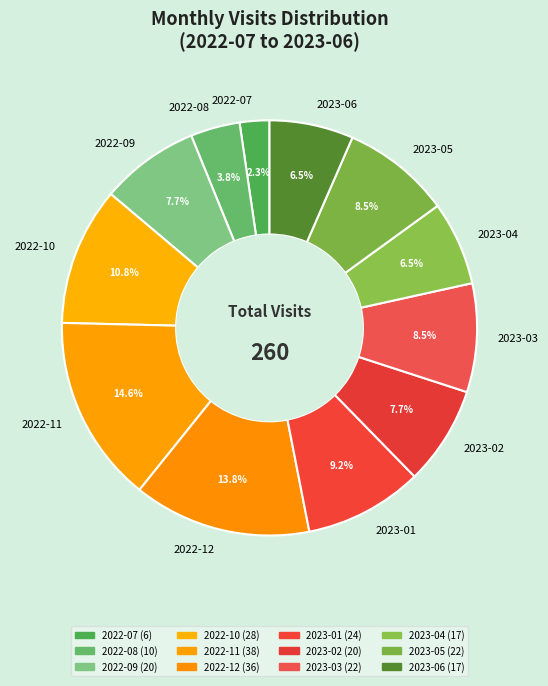

How many slices are in this pie chart?

12